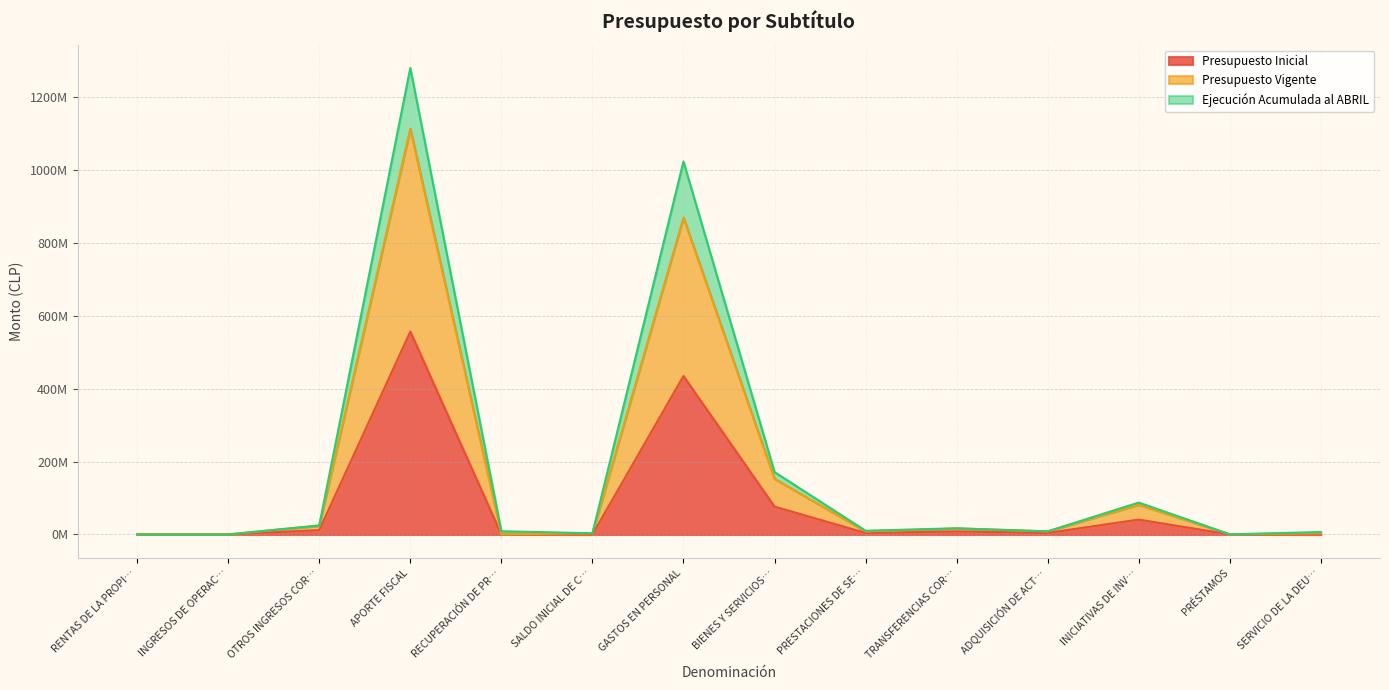

What is the sum of all Presupuesto Inicial values?

1138172032